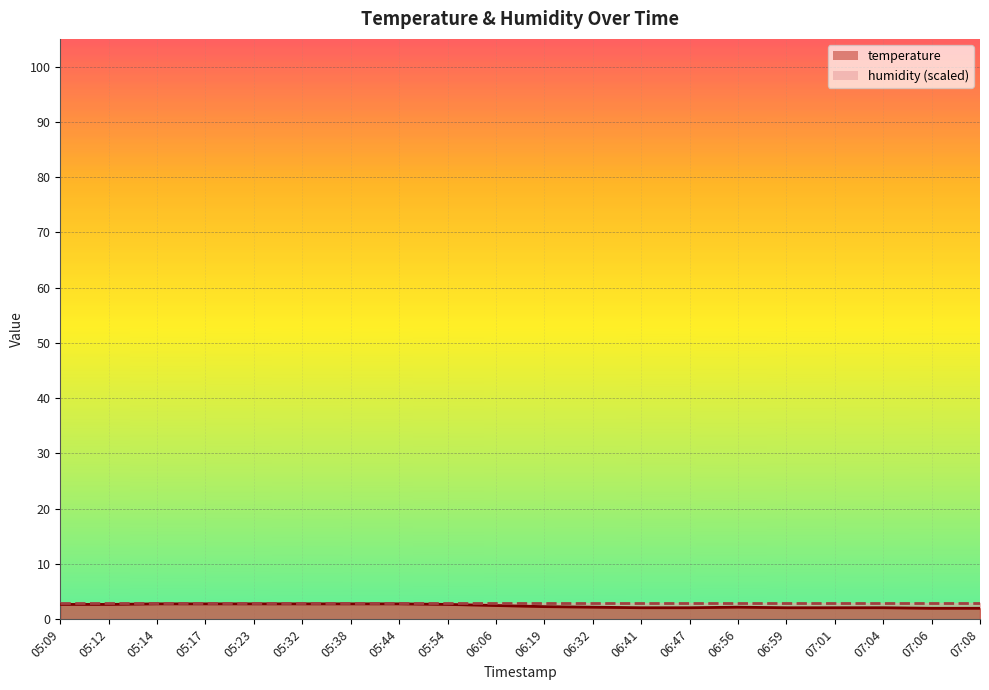

Reading left to right, extract all data points from this chart.

2.7	2.7	2.8	2.8	2.8	2.8	2.8	2.8	2.7	2.5	2.3	2.2	2.1	2.1	2.2	2.1	2.1	2.1	2.0	2.0